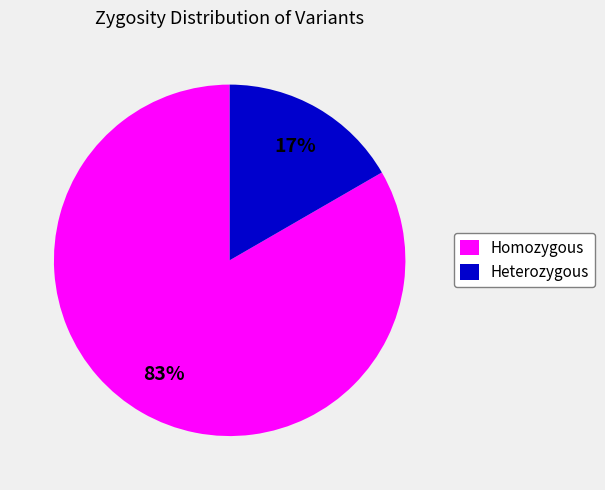

What is the majority slice?

Homozygous